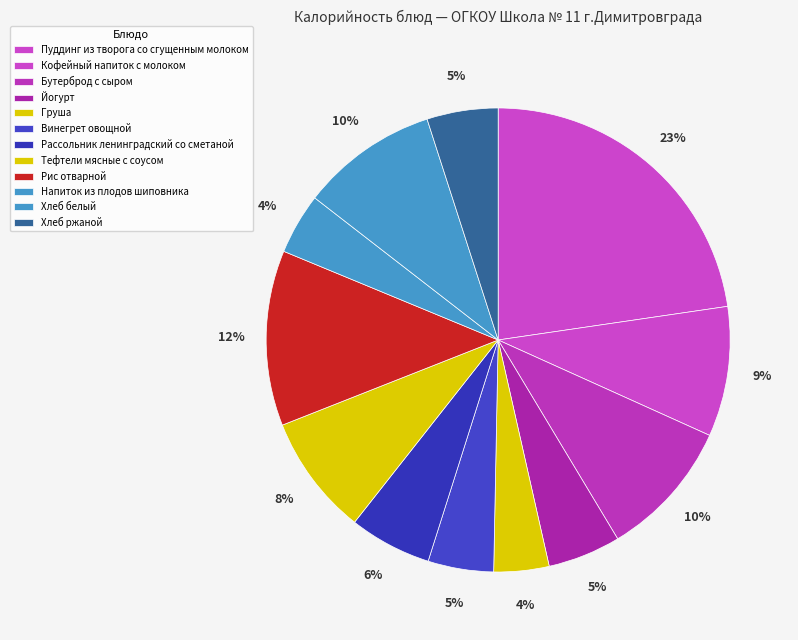

Does Пуддинг из творога со сгущенным молоком represent more than half of the total?

No